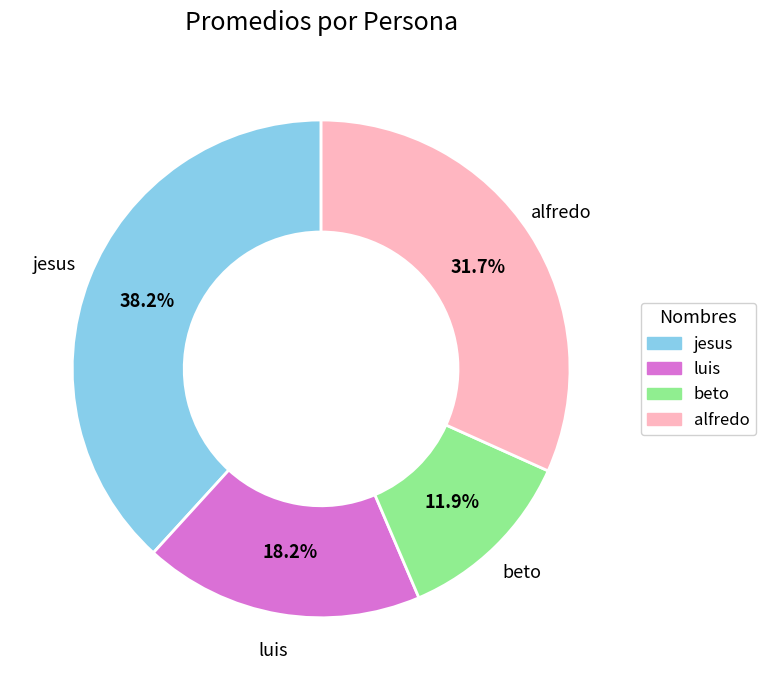

Do jesus and alfredo together represent more than half of the pie?

Yes